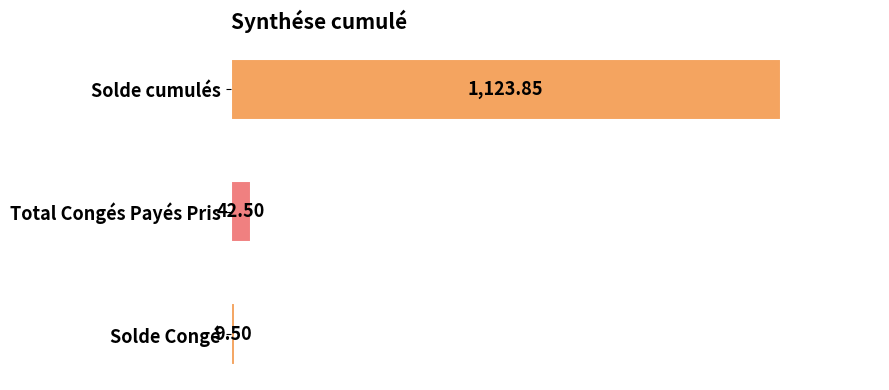

Between Solde Congé and Solde cumulés, which is larger?

Solde cumulés